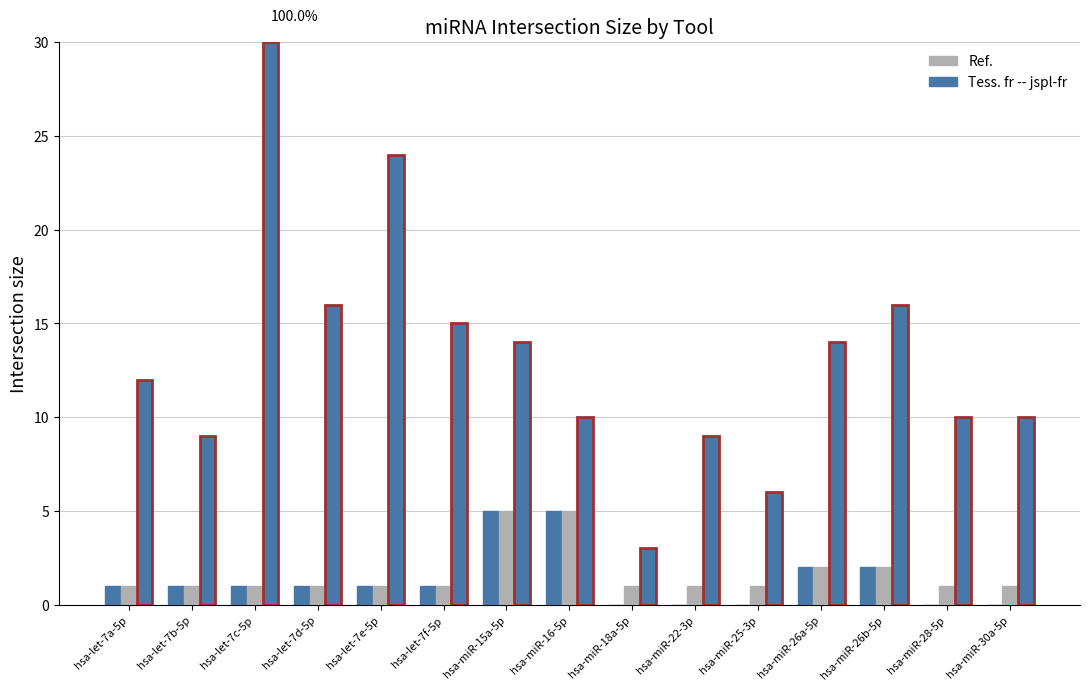

Are the bars horizontal?

No